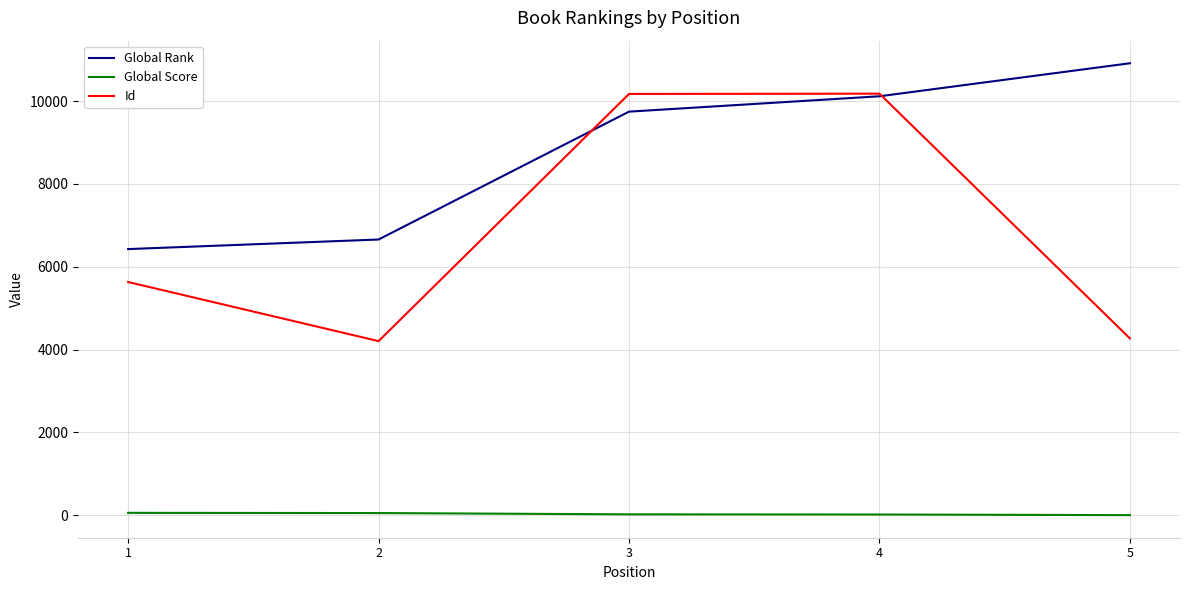

The value of Id at 1 is 5632. True or false?

True